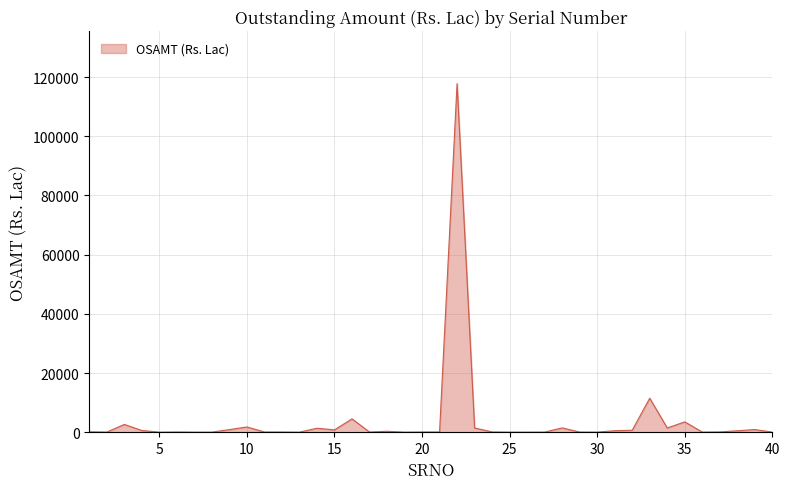

What is the average value?

3848.3